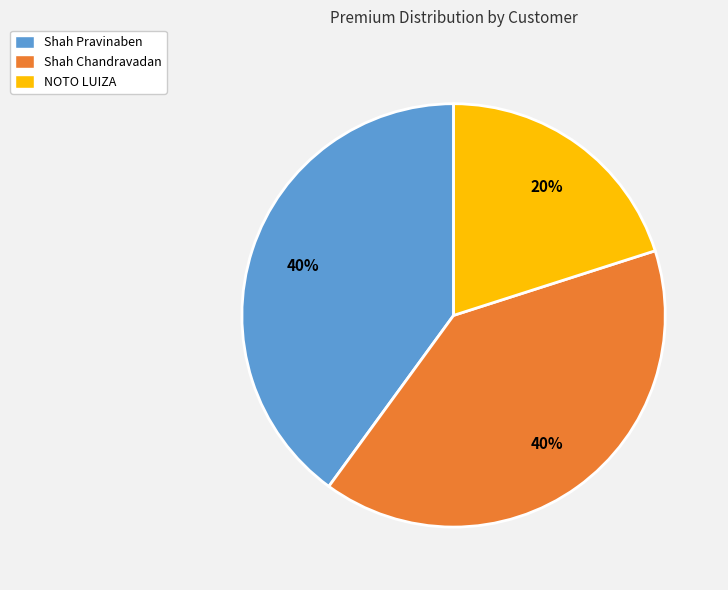

Does NOTO LUIZA account for over 50% of the chart?

No